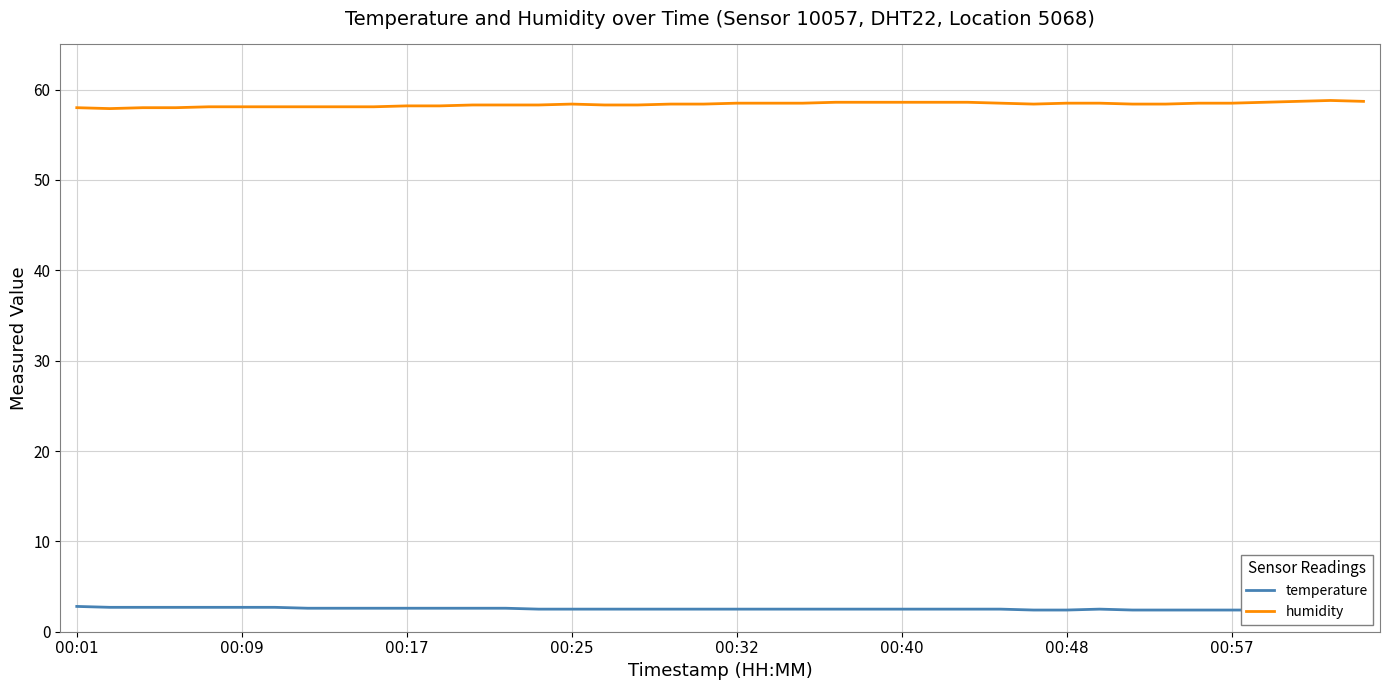

Count the number of categories in the chart.

40